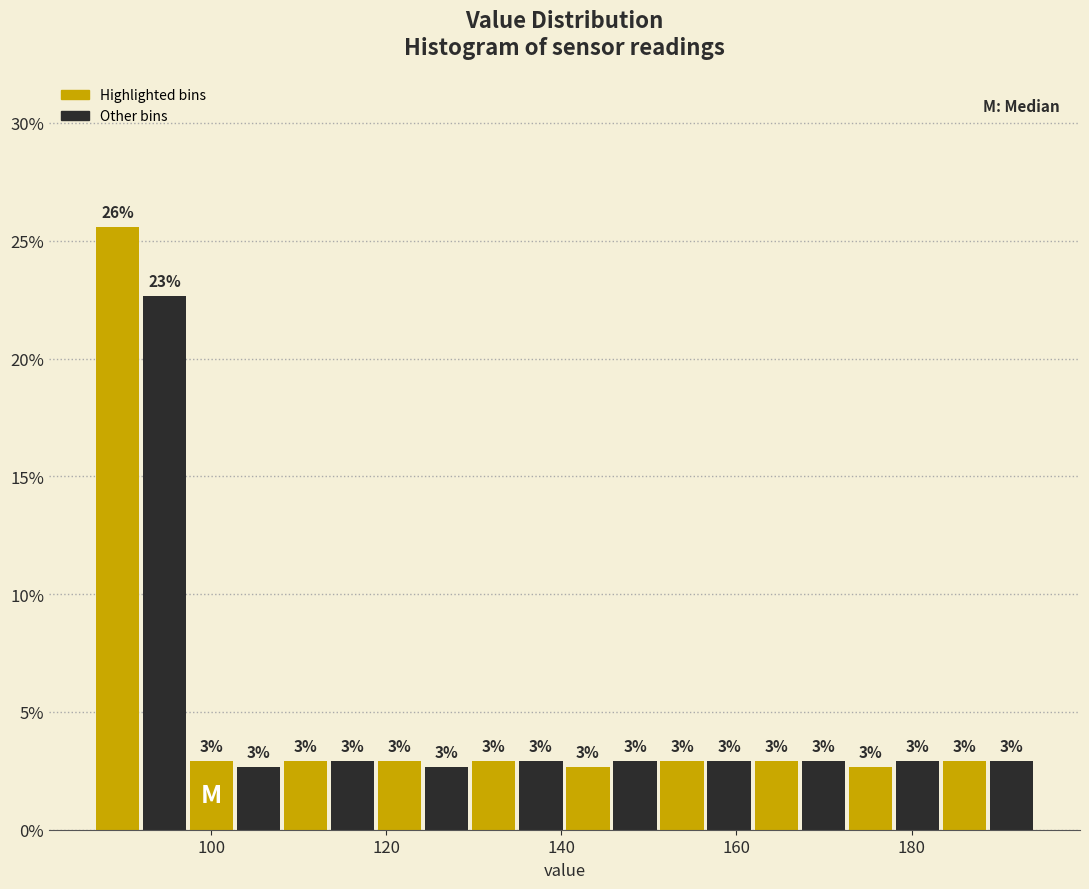

Read against the x-axis, roughly where is the centre of the tallest bar?

90